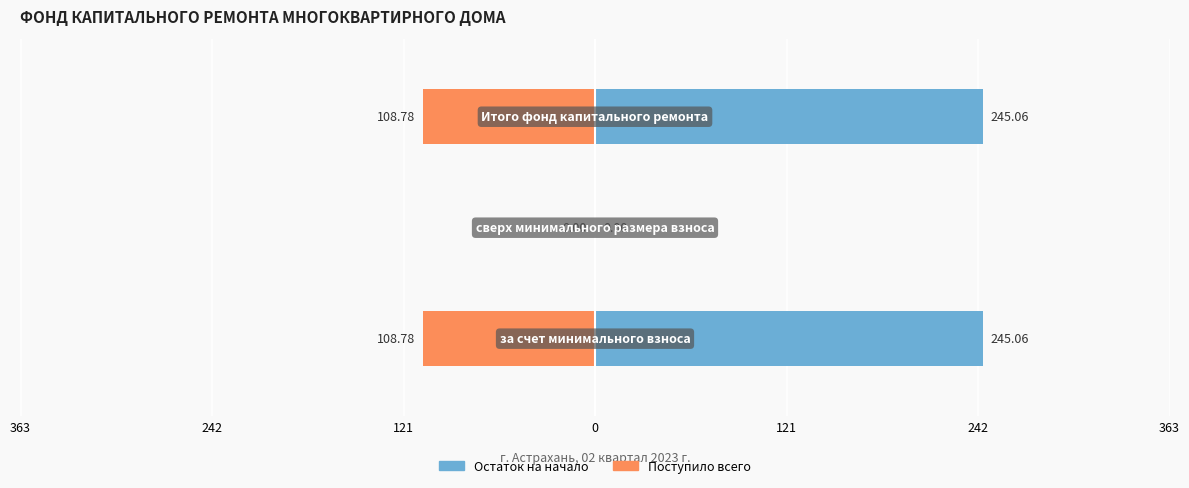

Is it true that Поступило всего equals -179.3 at 121?

False